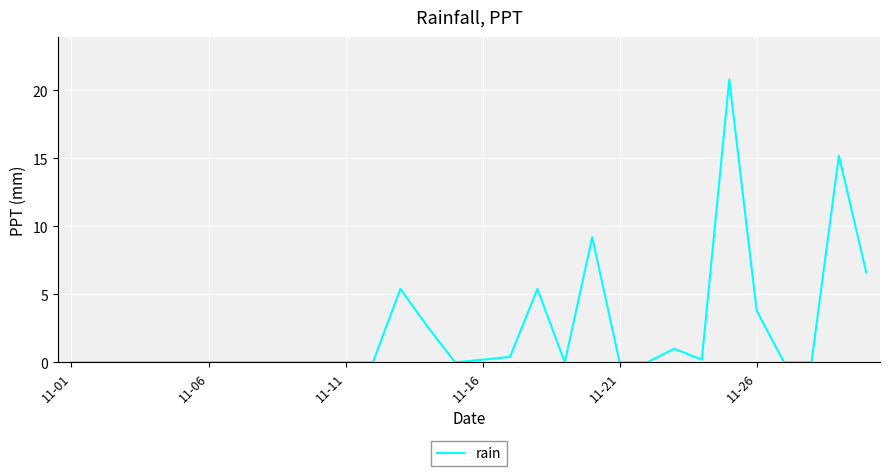

What is the difference between the maximum and minimum values?

20.8